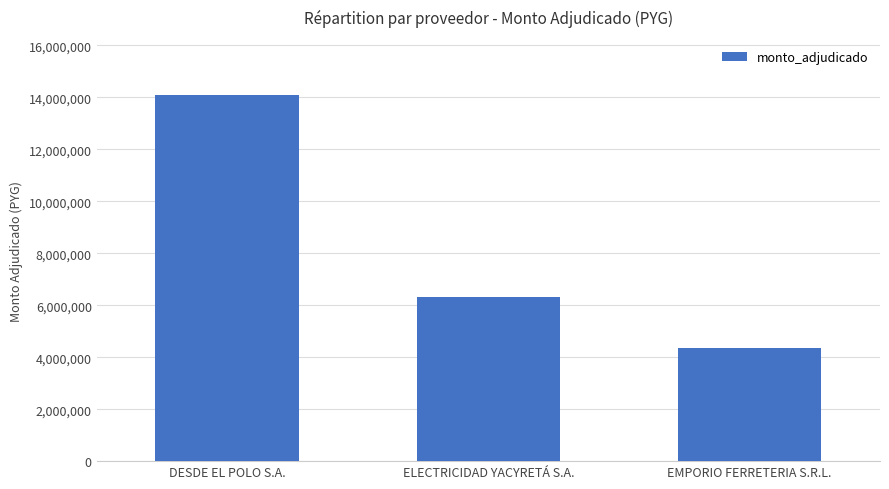

What position from the left is ELECTRICIDAD YACYRETÁ S.A.?

2